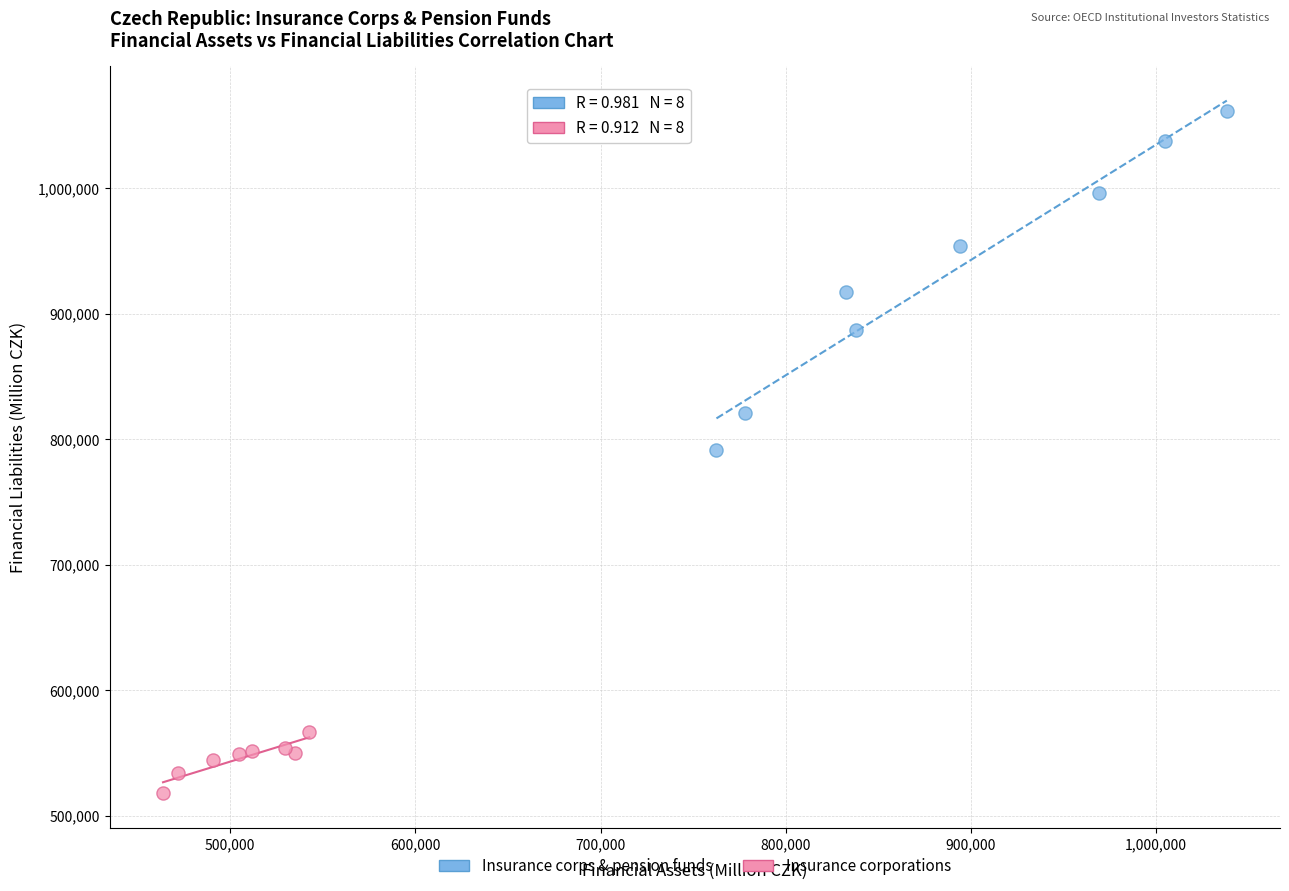

Which series reaches the maximum Y coordinate?

Insurance corps & pension funds